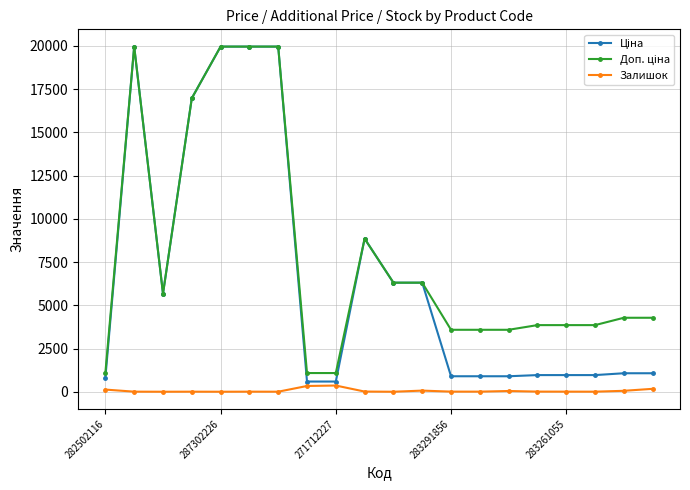

True or false: Залишок has more than 2 interior local peaks.

True